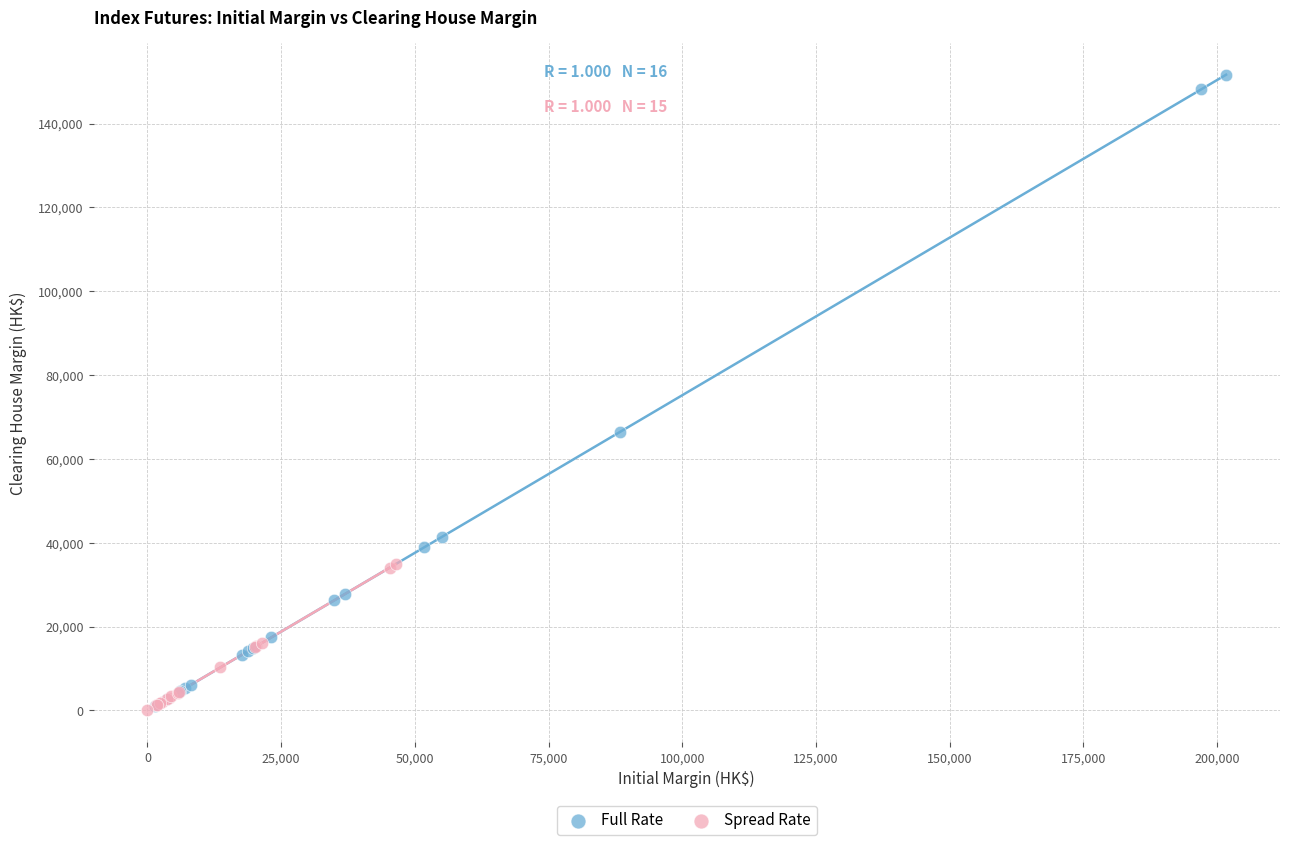

Which series has the widest spread of Y values?

Full Rate